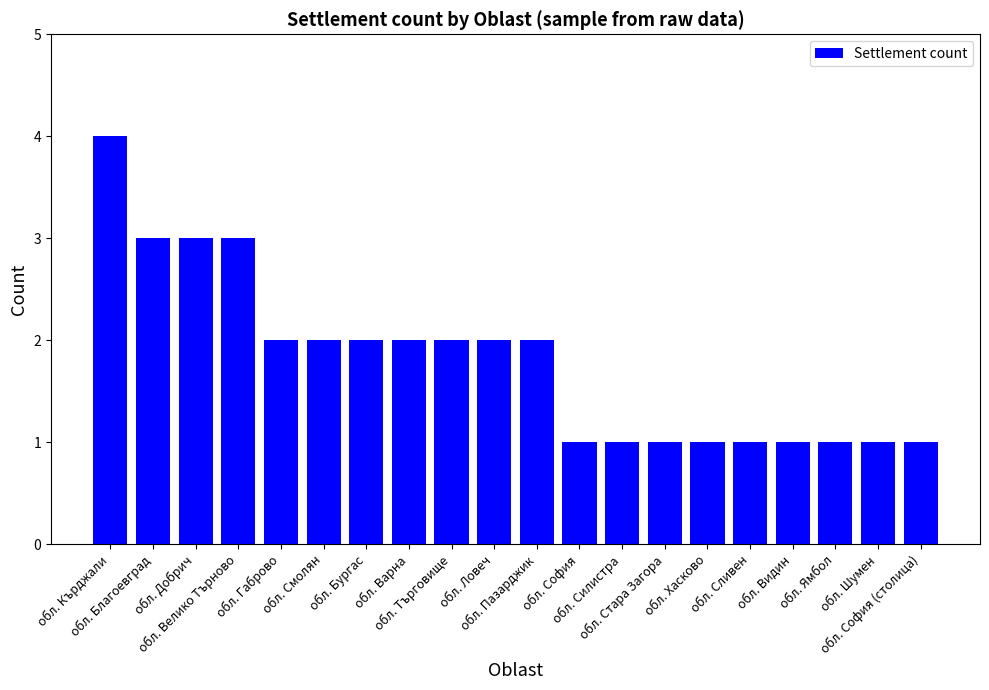

Which has a higher value, обл. Кърджали or обл. София (столица)?

обл. Кърджали